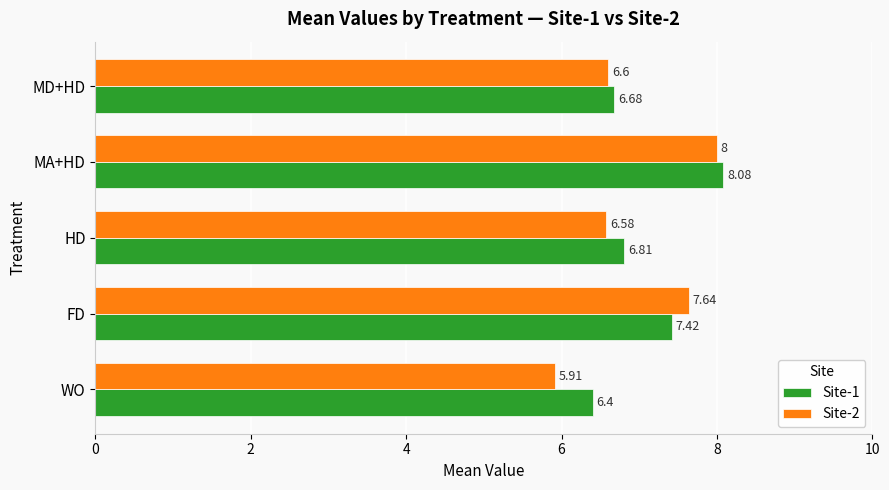

What are all the series names shown in the legend?

Site-1, Site-2